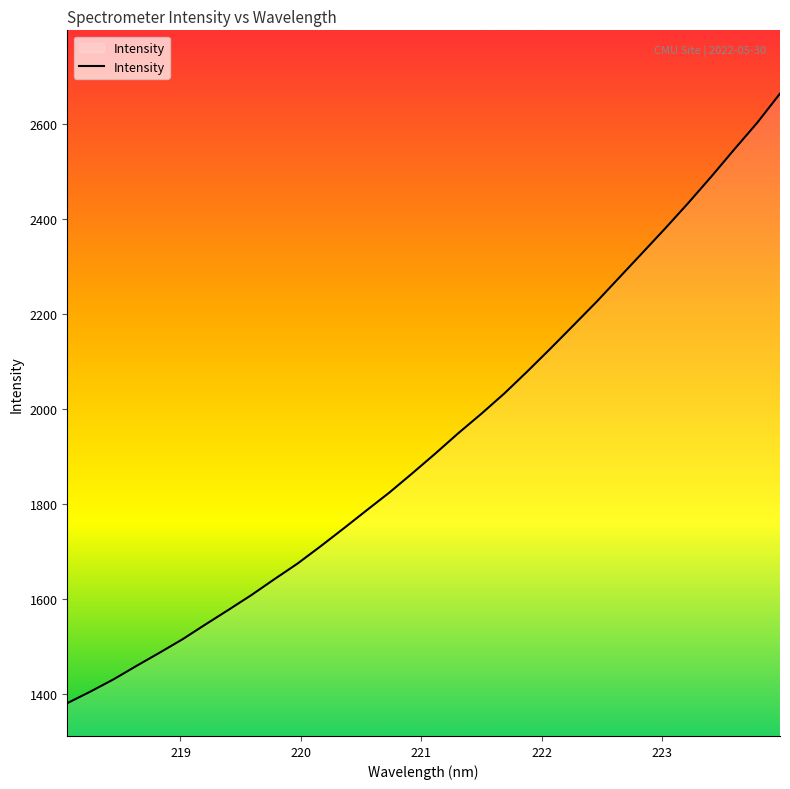

How many distinct data groups are displayed?

1